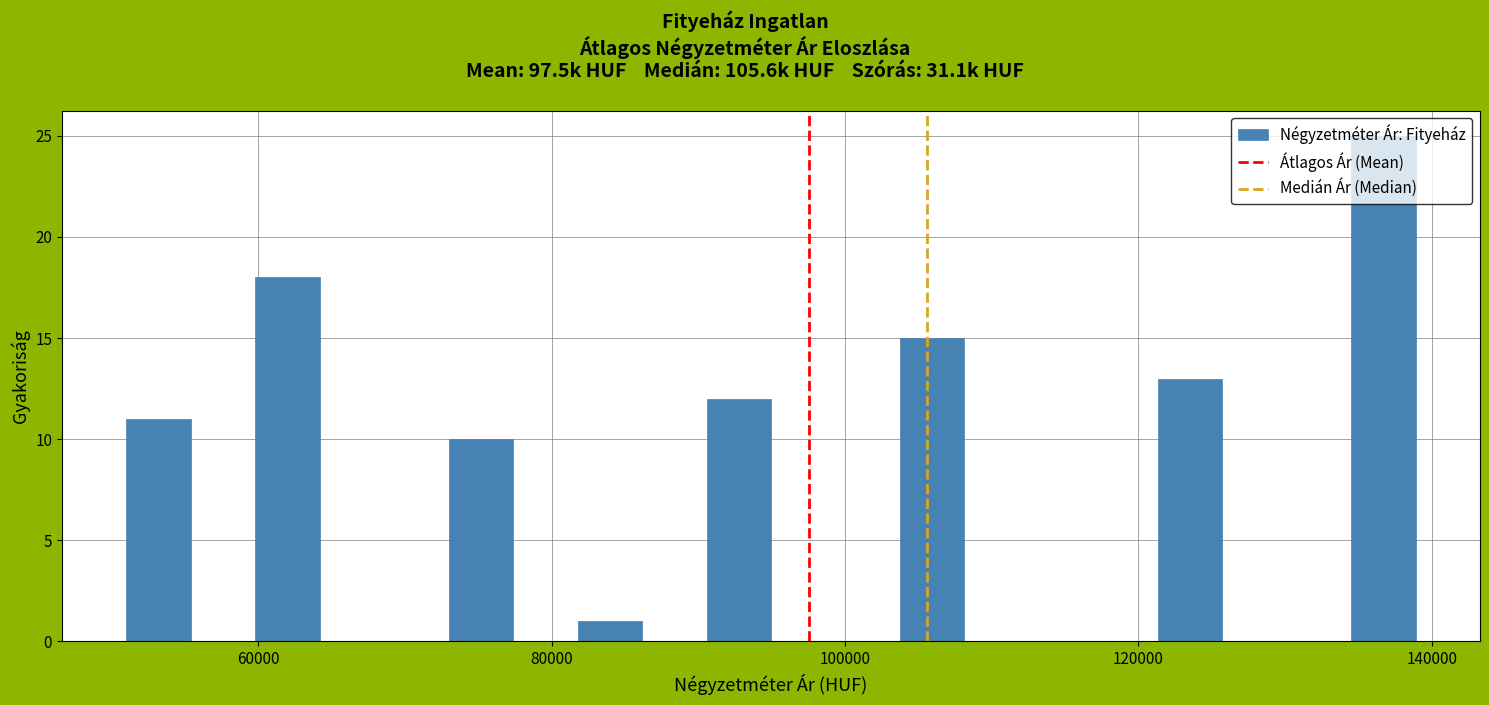

Read against the x-axis, roughly where is the centre of the tallest bar?

136000